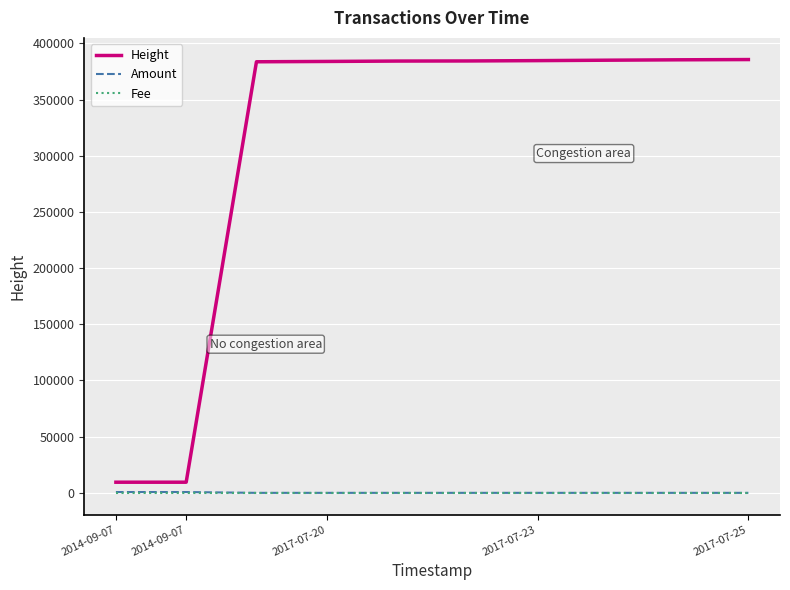

True or false: Height and Fee cross at least once.

False